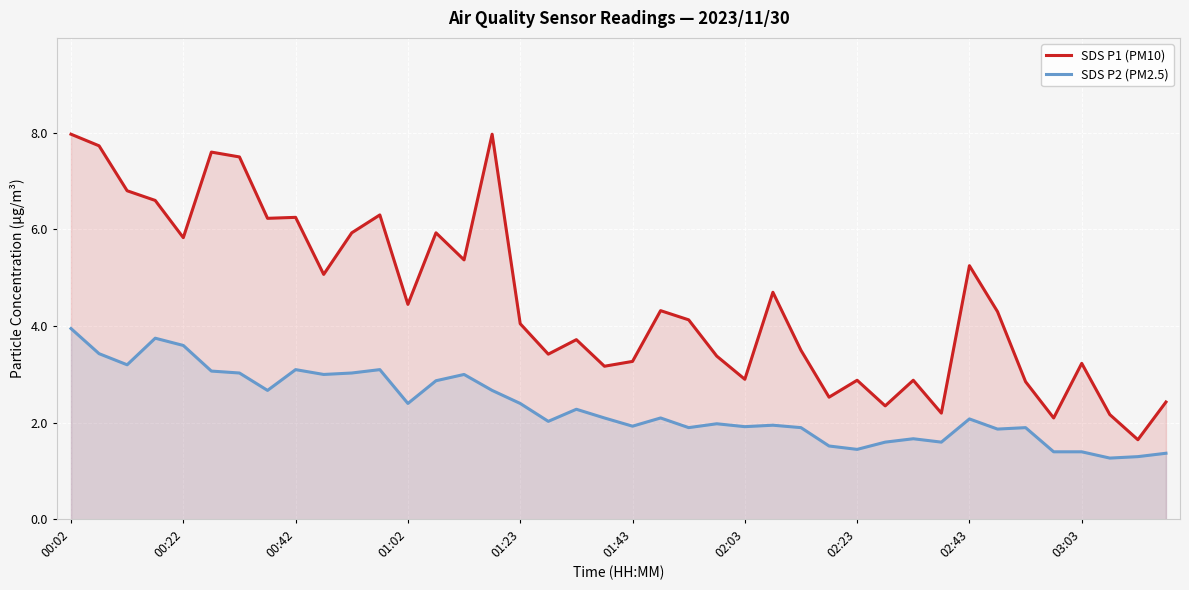

What is the difference between the maximum and minimum values in the SDS P2 (PM2.5) series?

2.7